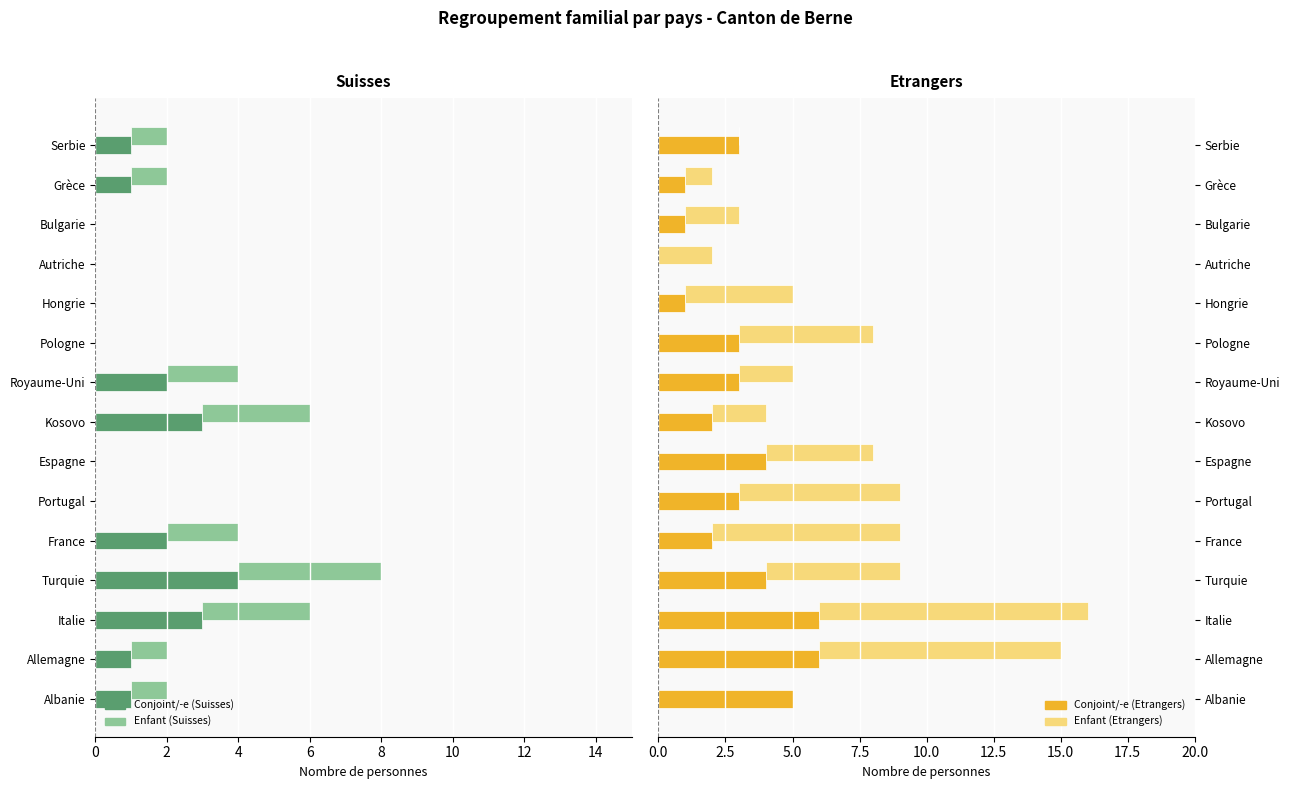

Which series has the widest spread of values?

Enfant (Etrangers)